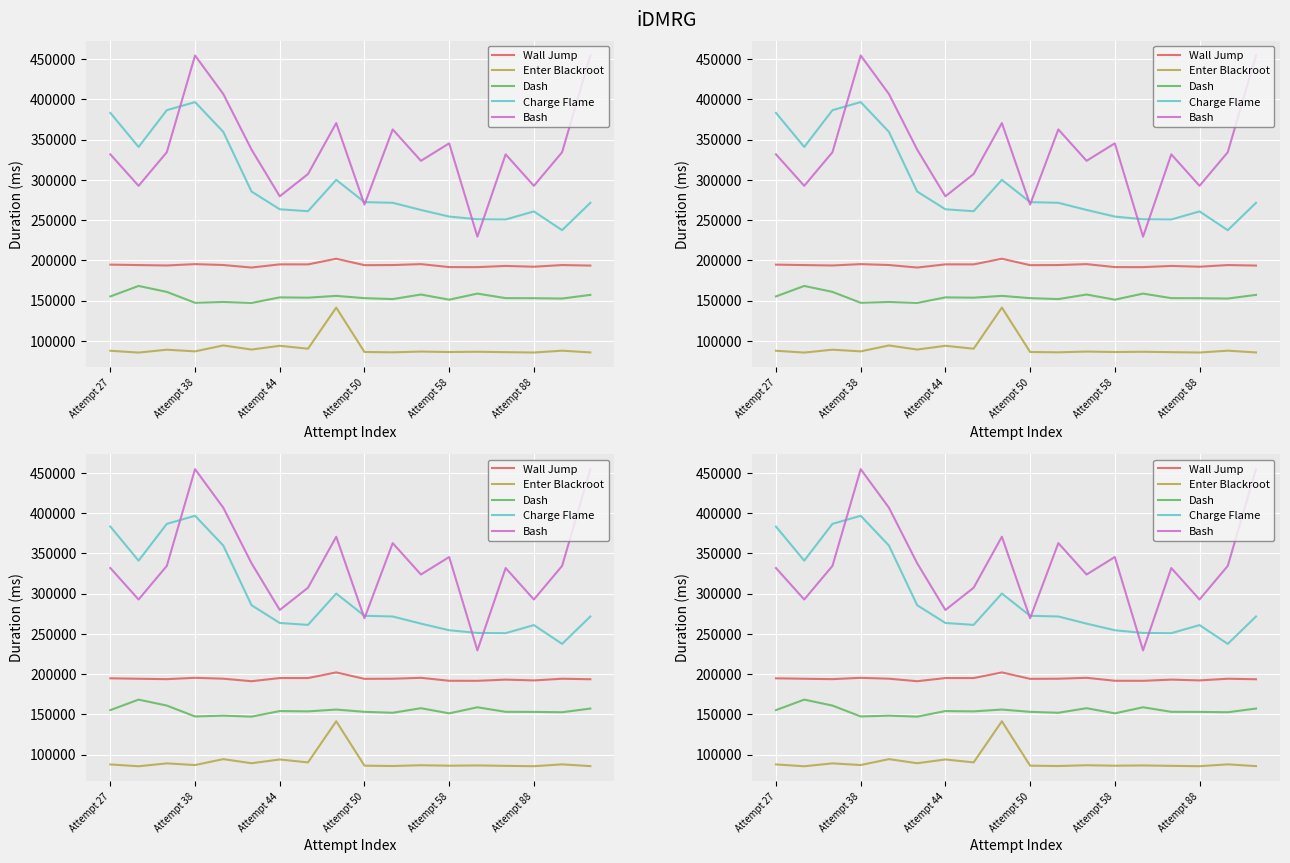

Rank the series by their average value, from highest to lowest.

Bash, Charge Flame, Wall Jump, Dash, Enter Blackroot